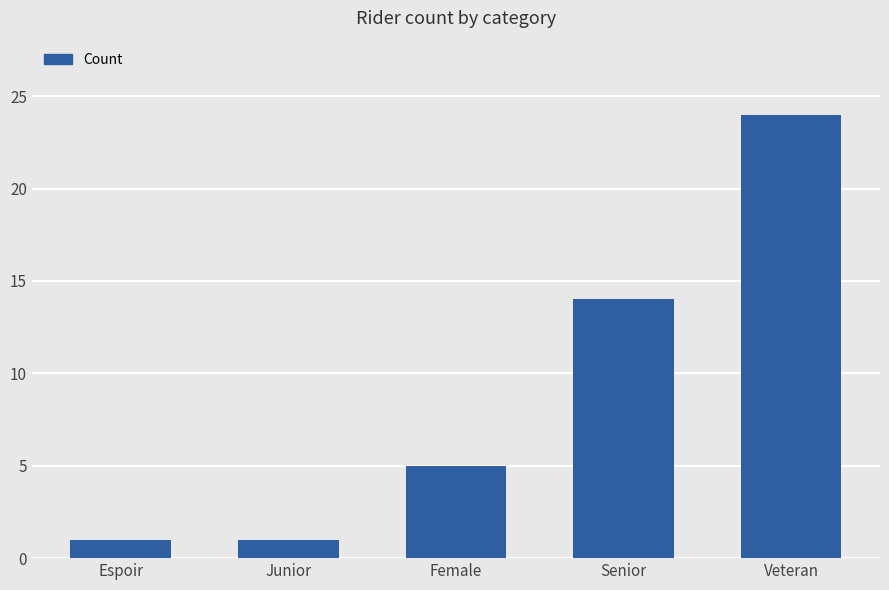

What is the smallest value displayed?

1